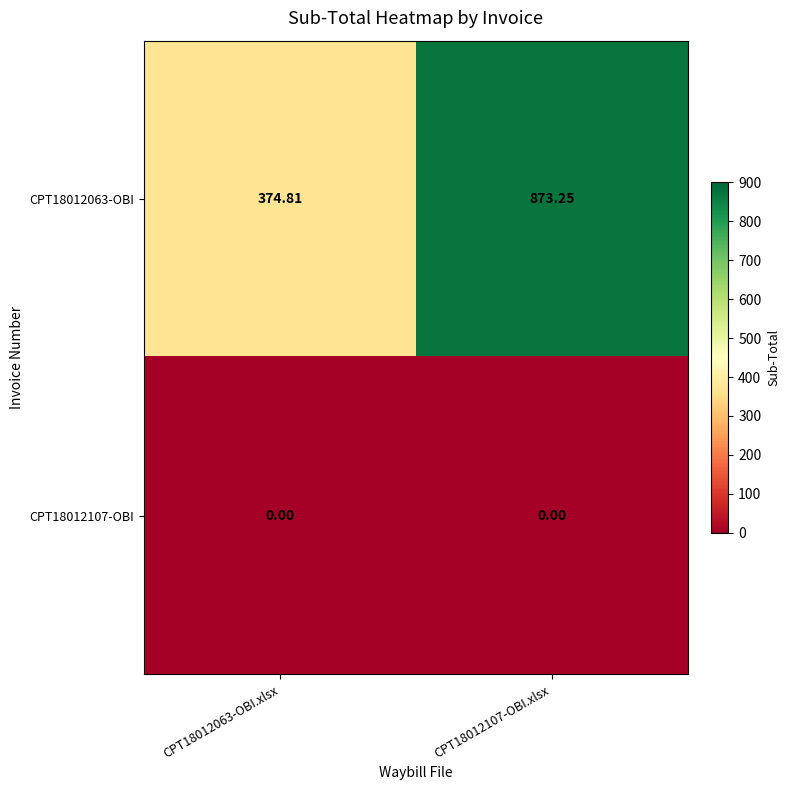

What is the total value across all series at CPT18012063-OBI.xlsx?

374.8